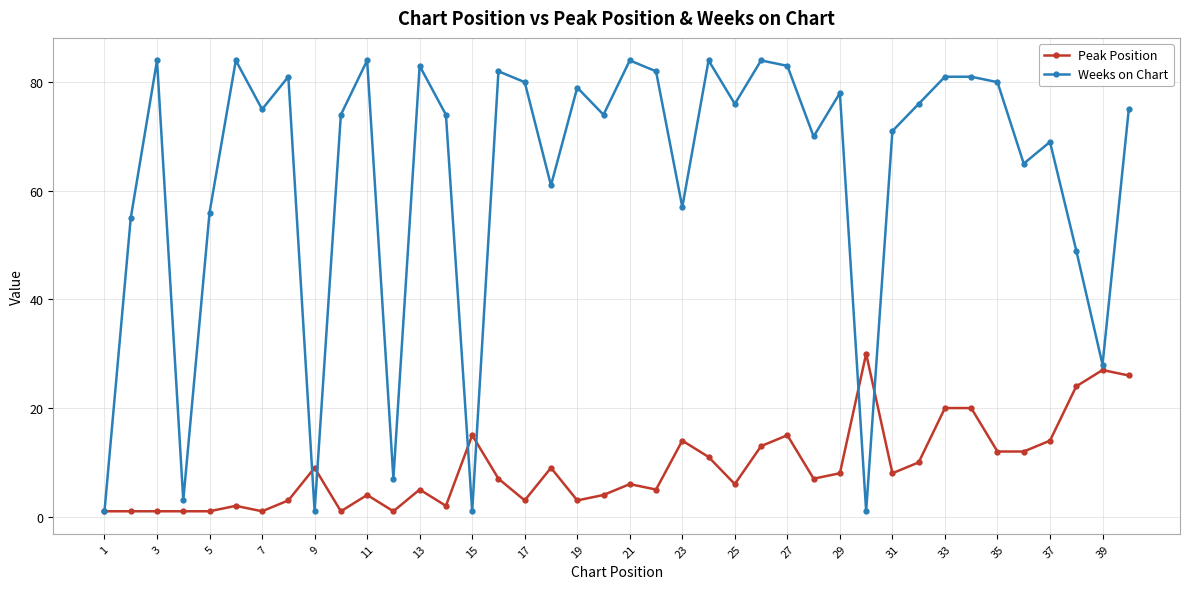

Which series has the widest spread of values?

Weeks on Chart